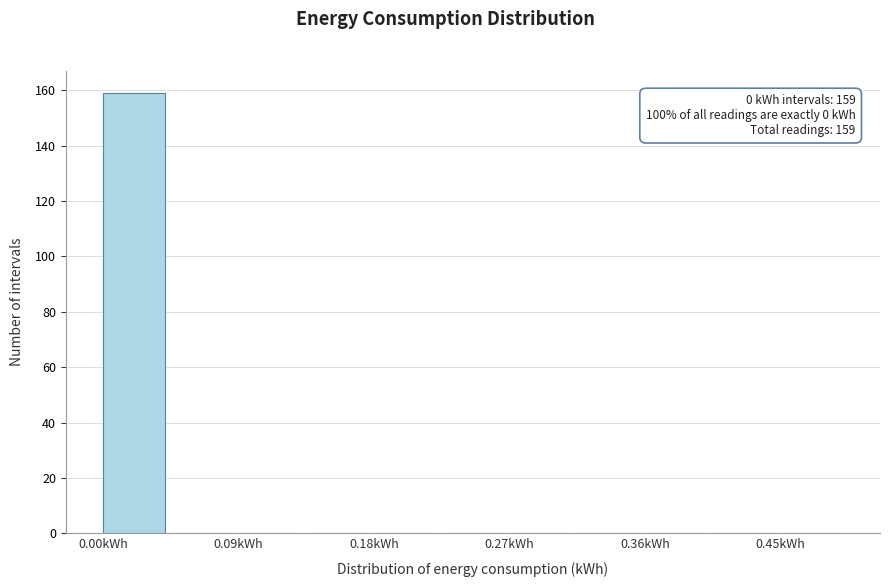

Over which range of the x-axis is the bar tallest?

0.00 to 0.05